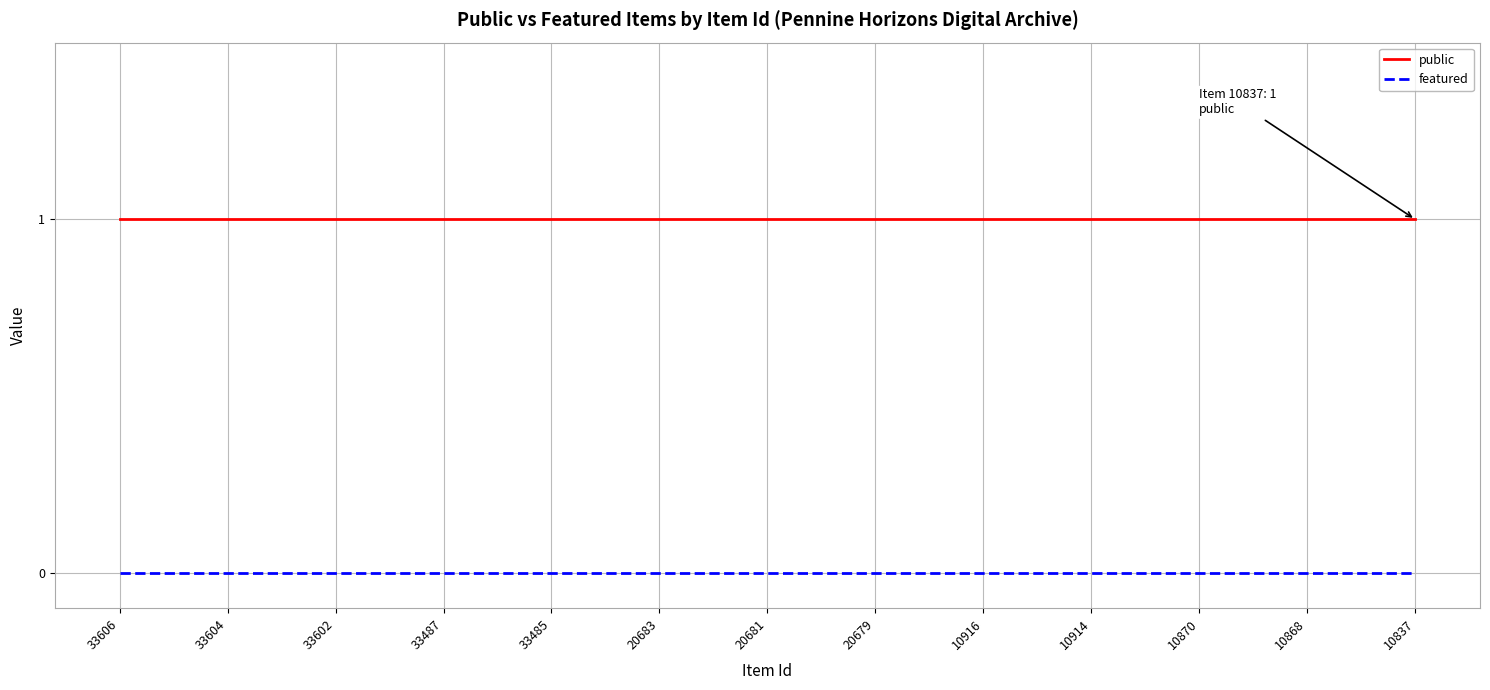

Reading left to right, list all the values displayed in this chart.

public: 1	1	1	1	1	1	1	1	1	1	1	1	1	1	1	1	1	1	1	1	1	1	1	1	1
featured: 0	0	0	0	0	0	0	0	0	0	0	0	0	0	0	0	0	0	0	0	0	0	0	0	0